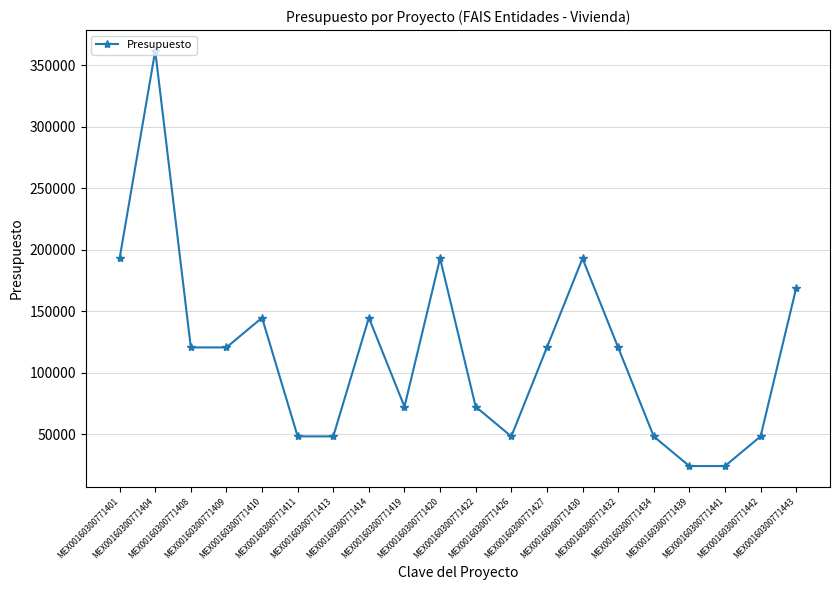

Approximately how many times larger is the value at MEX00160300771427 compared to MEX00160300771439?

5.0